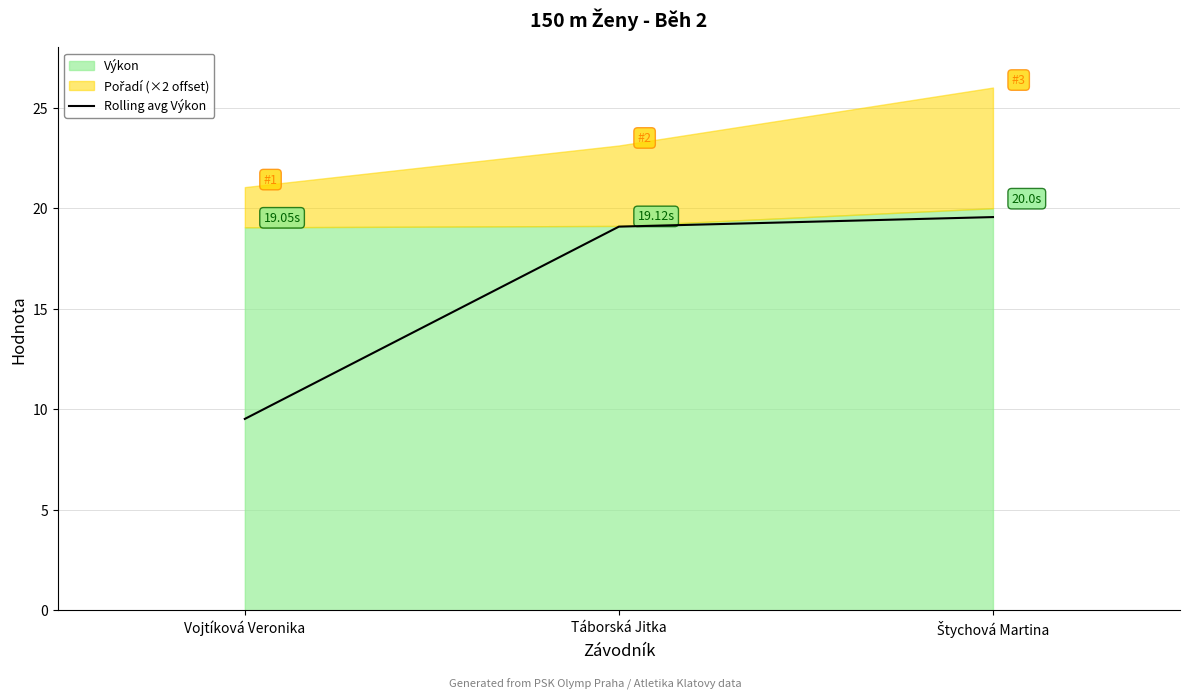

What is the ratio of the value at Táborská Jitka to the value at Štychová Martina?

1.0